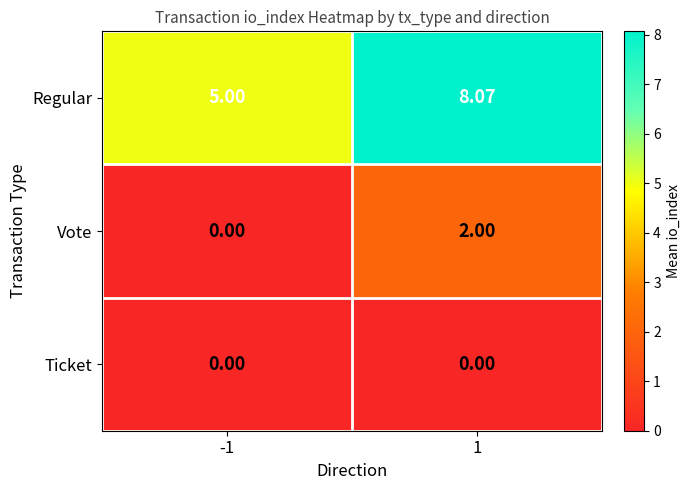

Which series changed the most between -1 and 1?

Regular